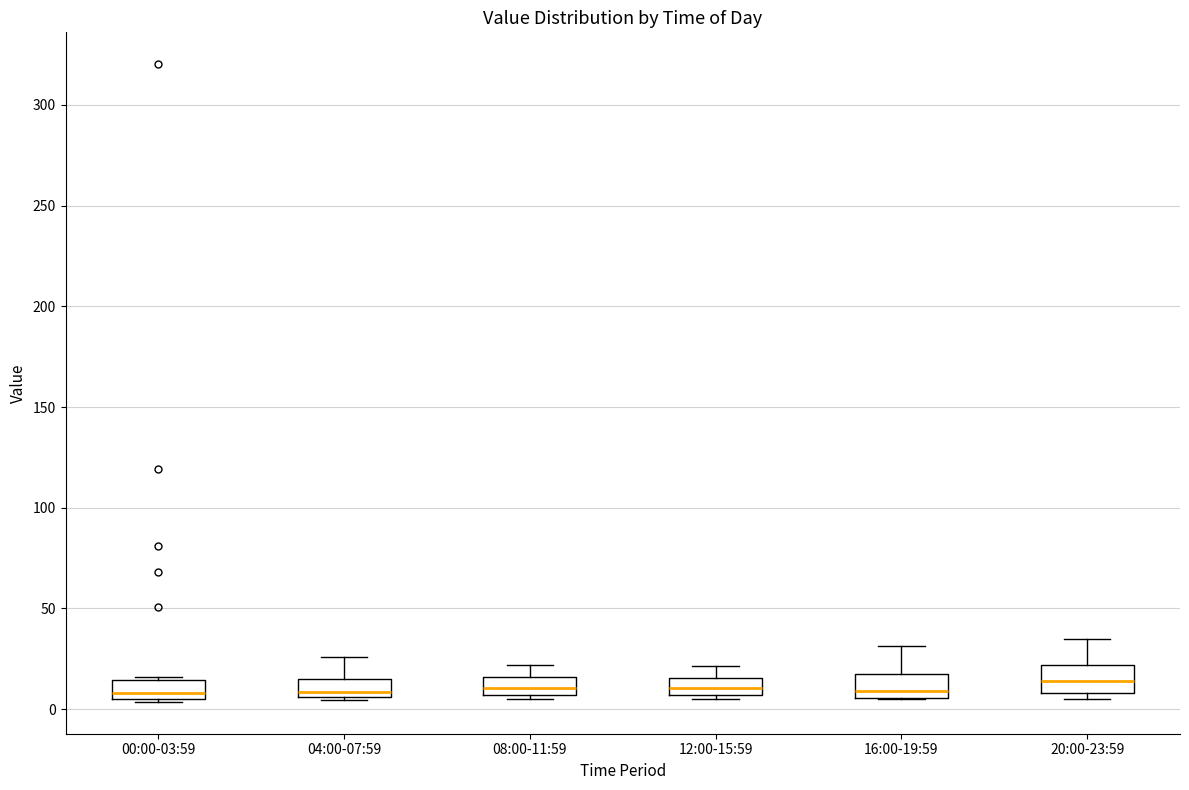

Reading left to right, read every box against the y-axis: the position of its median line, the range the box covers, and the ends of its whiskers. The values are not printed on the chart, so give them approximately, as read against the axis.

00:00-03:59: median 10, box 5 to 15, whiskers 5 to 15
04:00-07:59: median 10, box 5 to 15, whiskers 5 to 25
08:00-11:59: median 10, box 5 to 15, whiskers 5 (just below the box's lower edge) to 20
12:00-15:59: median 10, box 5 to 15, whiskers 5 (just below the box's lower edge) to 20
16:00-19:59: median 10, box 5 to 15, whiskers 5 to 30
20:00-23:59: median 15, box 10 to 20, whiskers 5 to 35